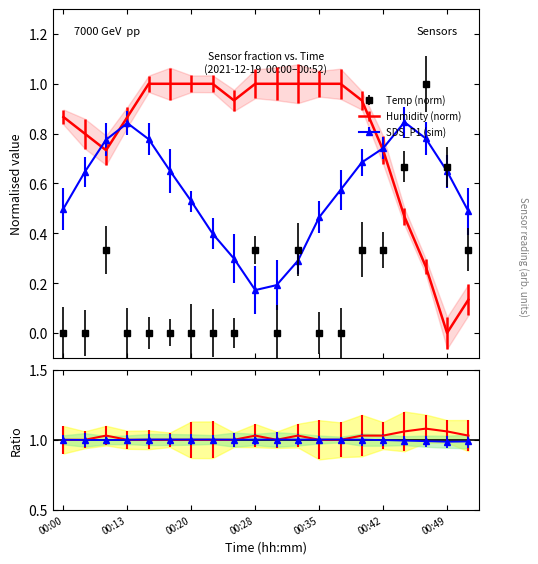

Does the chart have visible grid lines?

No